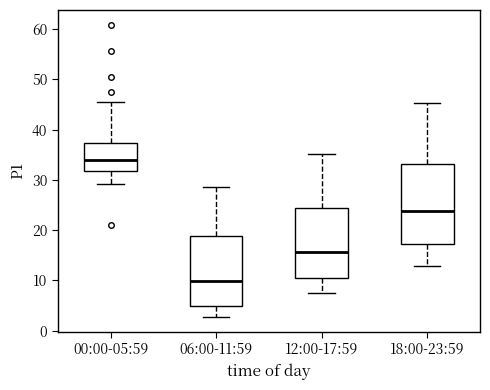

Comparing the boxes themselves (not the whiskers), which one is the tallest?

18:00-23:59